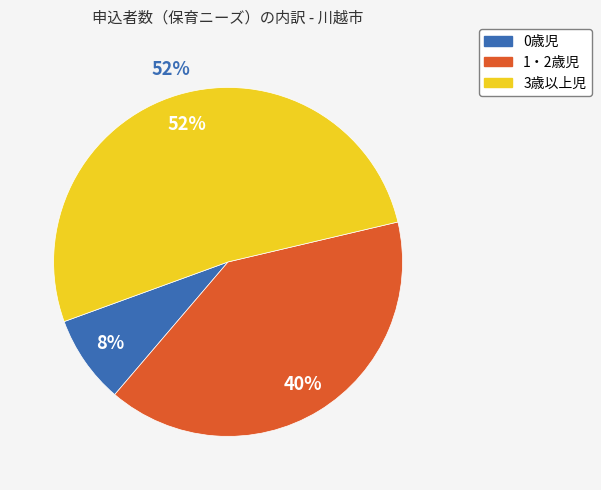

True or false: 1・2歳児 accounts for 40% of the total.

True